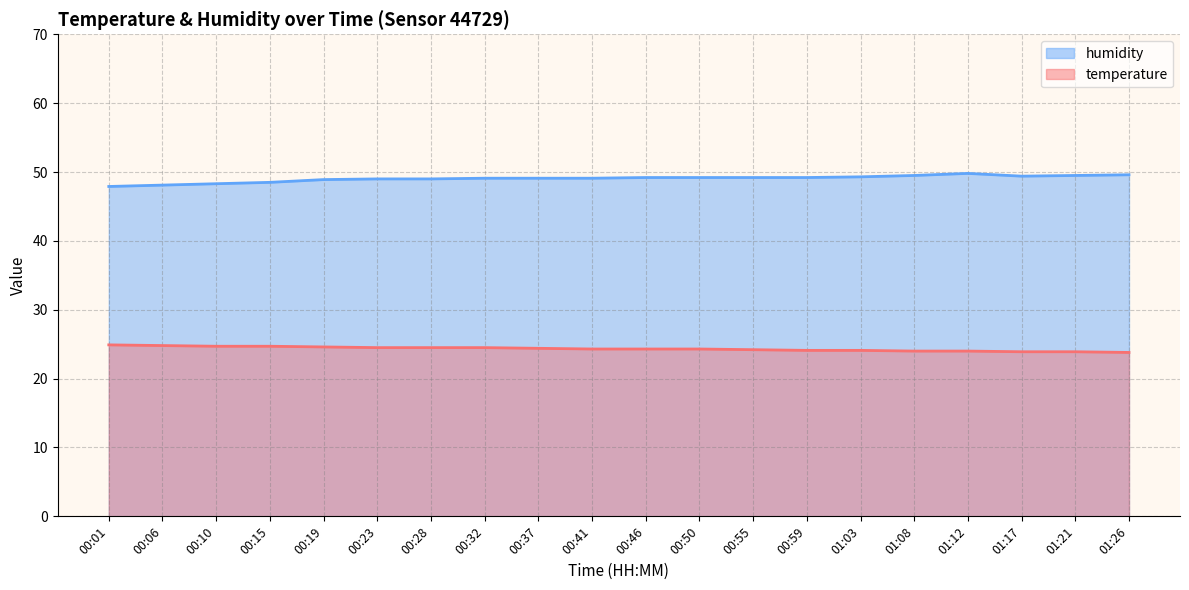

What is the maximum value for humidity?

49.8